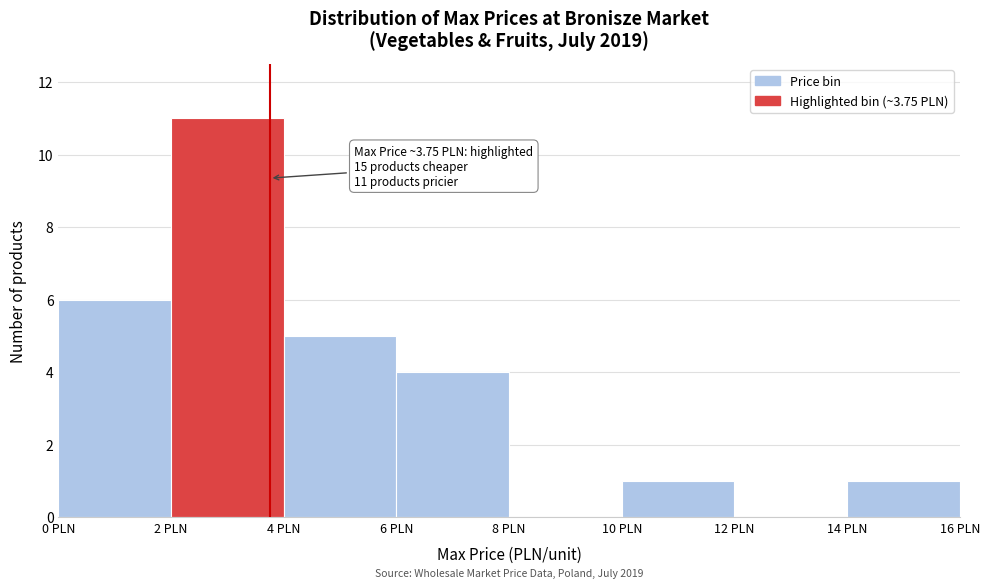

Over which range of the x-axis is the bar tallest?

2 to 4